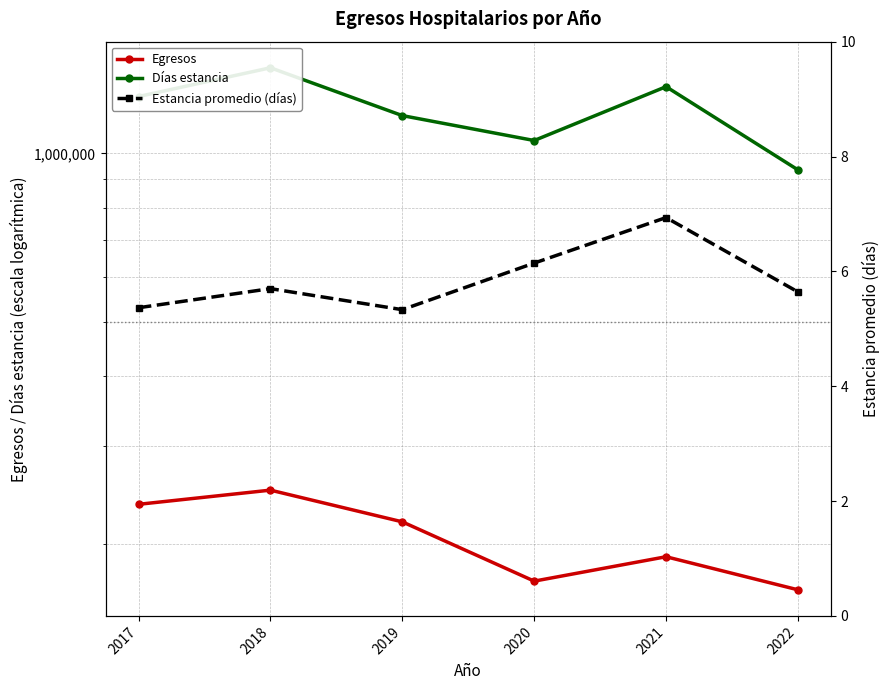

Is it true that Días estancia equals 934552.0 at 2022?

True